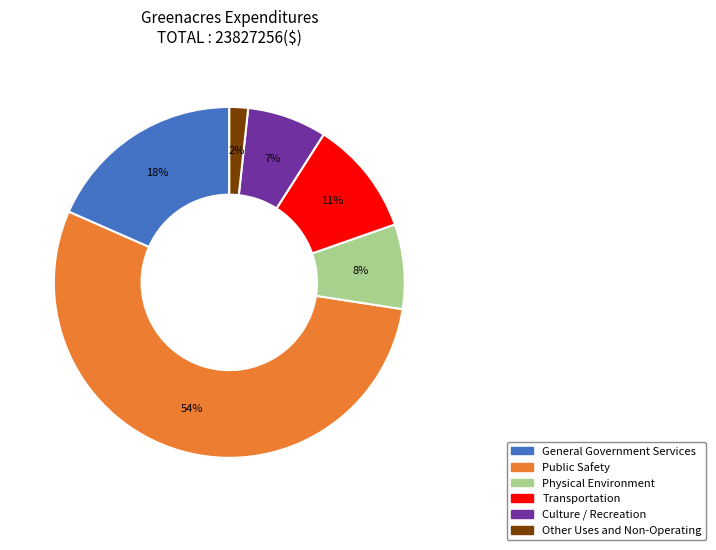

True or false: Physical Environment accounts for 18% of the total.

False